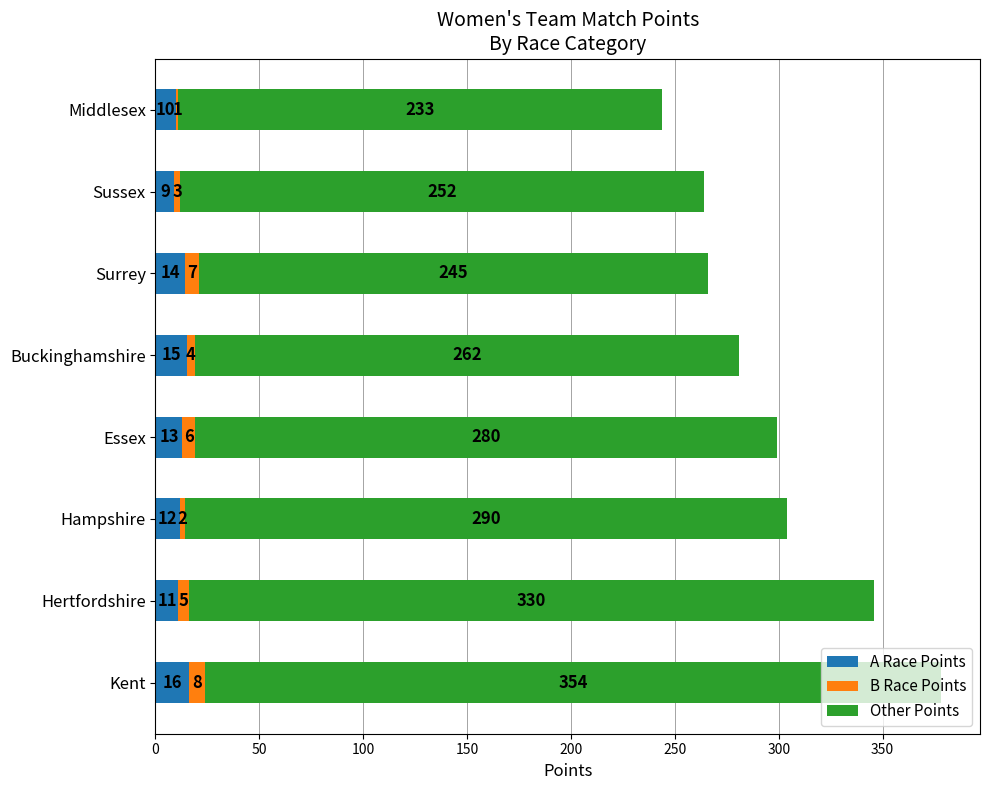

What is the sum of all A Race Points values?

100